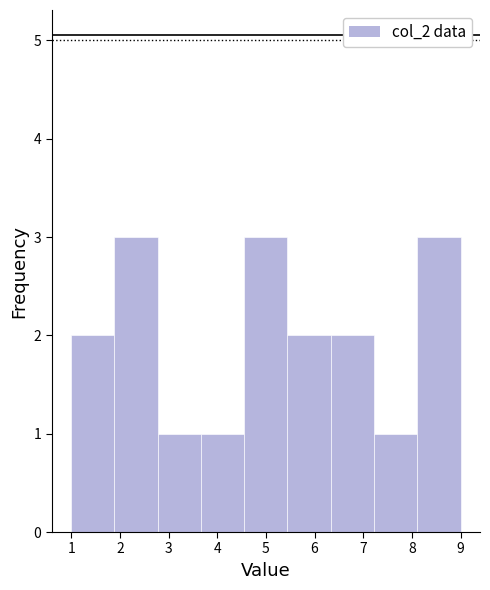

Reading left to right, transcribe this chart: for each bar, give the range it covers on the x-axis and its height. Neither the bar edges nor the heights are printed on the chart, so give them approximately, as read against the axes.

1.0 to 1.9: 2
1.9 to 2.8: 3
2.8 to 3.7: 1
3.7 to 4.6: 1
4.6 to 5.4: 3
5.4 to 6.3: 2
6.3 to 7.2: 2
7.2 to 8.1: 1
8.1 to 9.0: 3